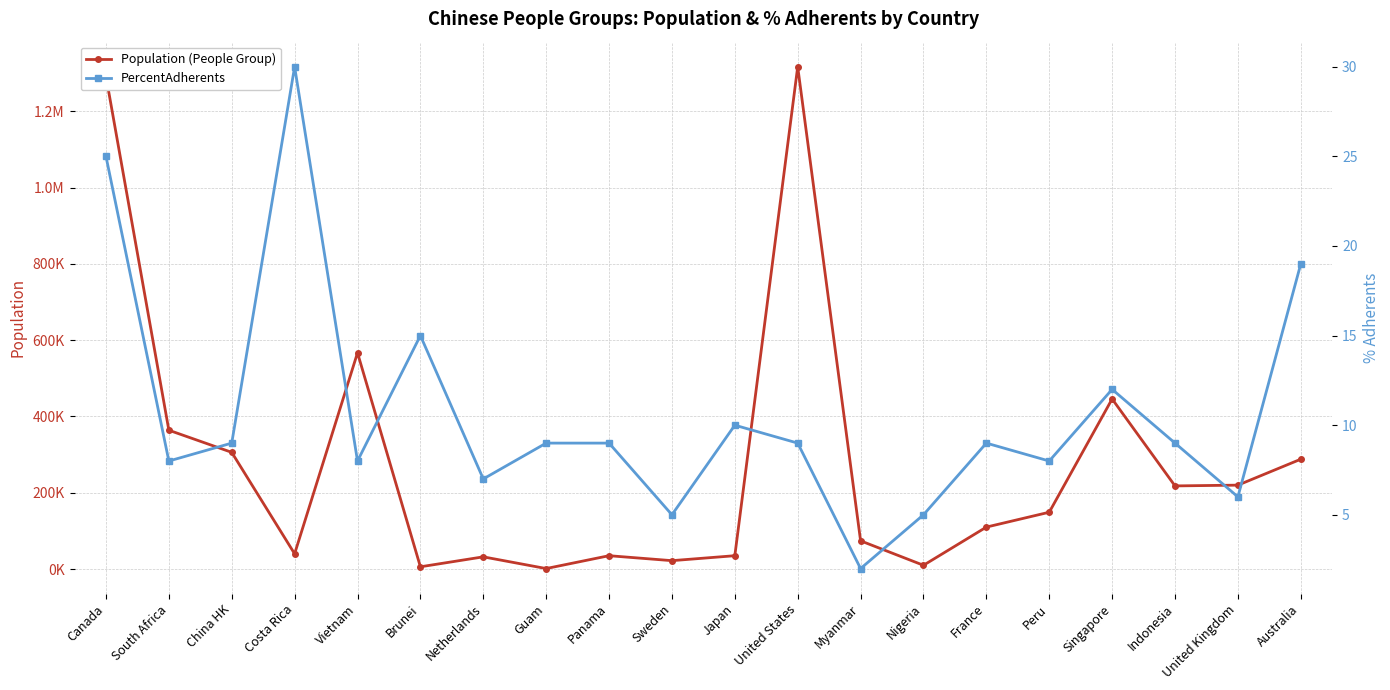

Reading right to left, transcribe all the data shown in this chart.

Population (People Group): 288000	220000	218000	446000	149000	110000	9900	74000	1317000	35000	22000	35000	1300	32000	5900	567000	40000	306000	364000	1292000
PercentAdherents: 19	6	9	12	8	9	5	2	9	10	5	9	9	7	15	8	30	9	8	25